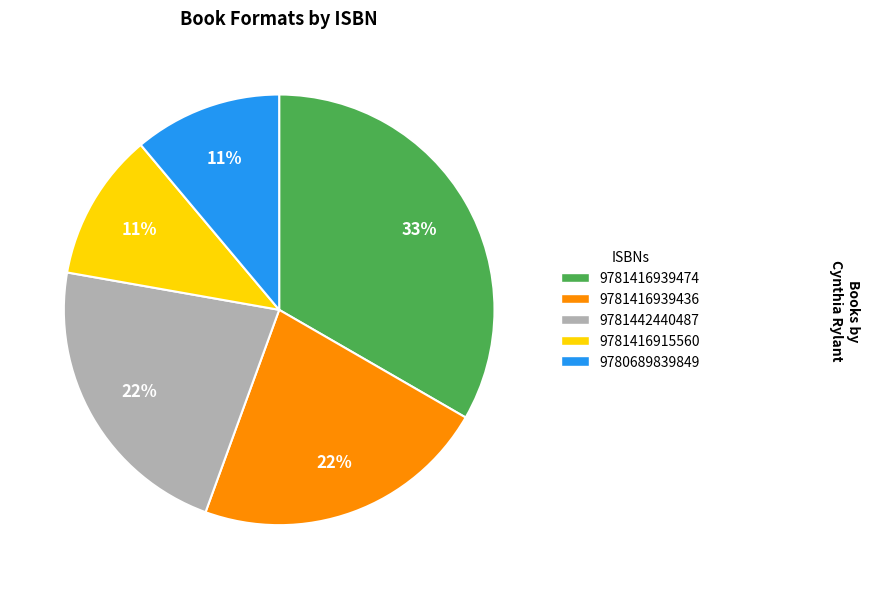

Between 9781416915560 and 9781442440487, which is larger?

9781442440487